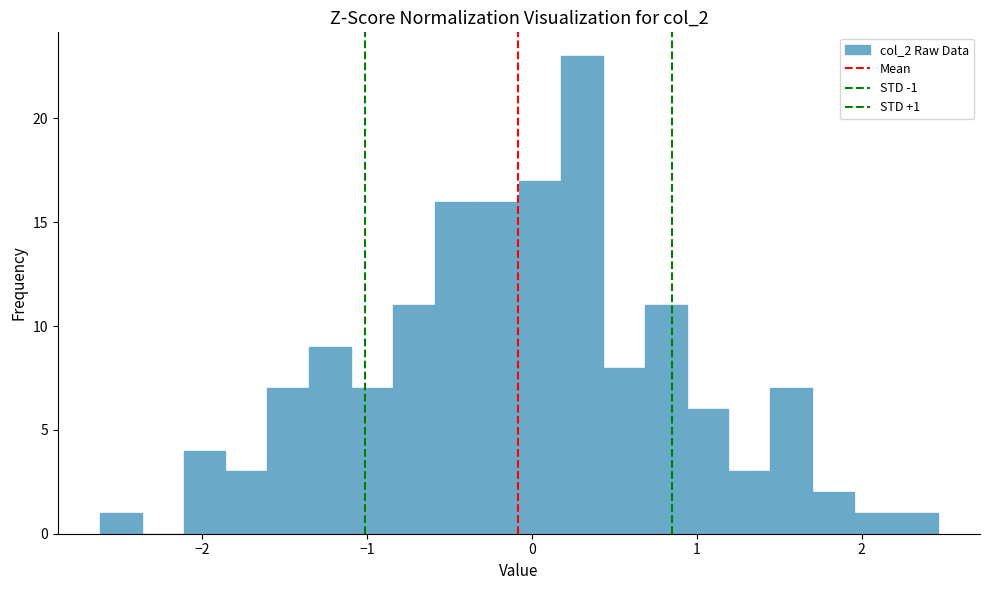

Read against the x-axis, roughly where is the centre of the tallest bar?

0.3